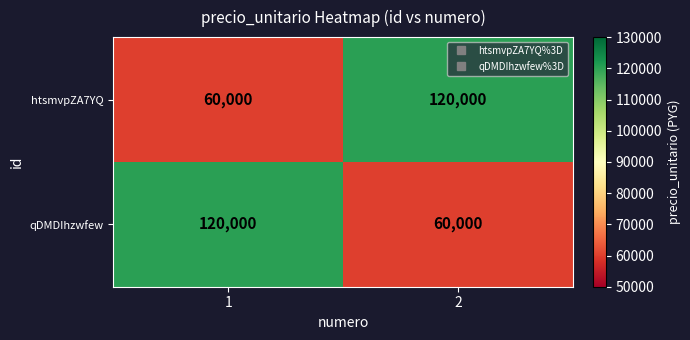

What is the difference between the maximum and minimum values in the htsmvpZA7YQ series?

60000